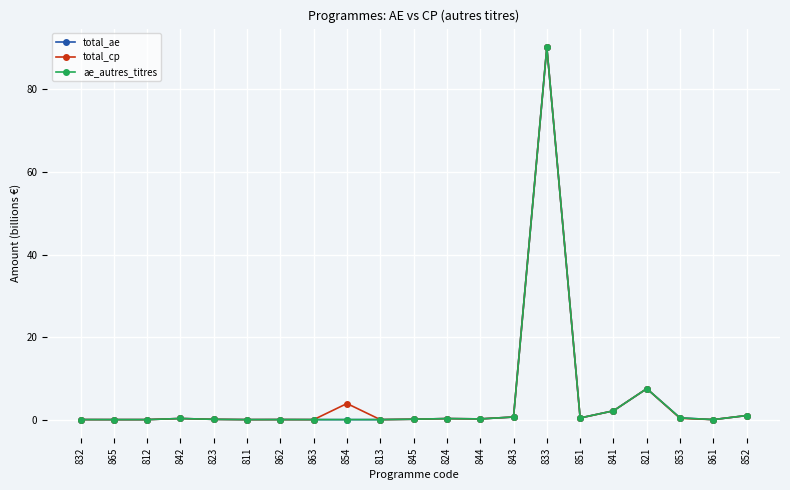

Where is total_ae nearest to the value 45?

821